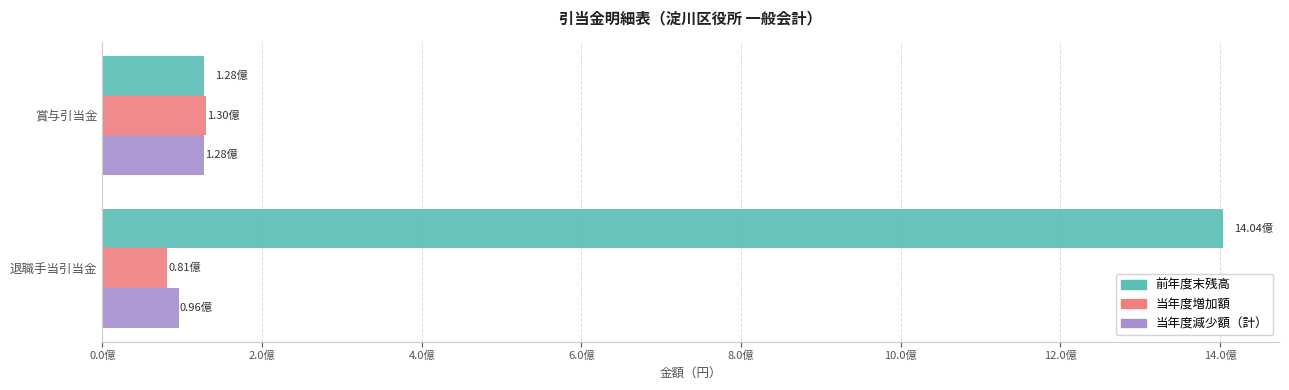

What is the maximum value shown in the chart?

1404209271